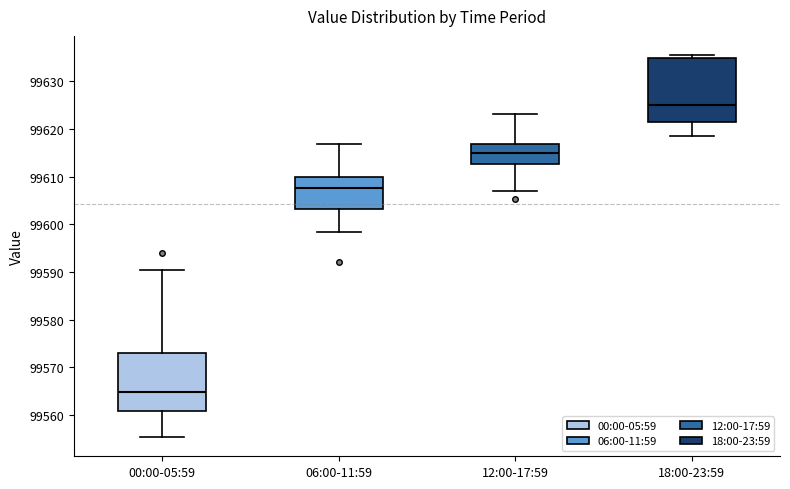

Which box's median line is the lowest?

00:00-05:59